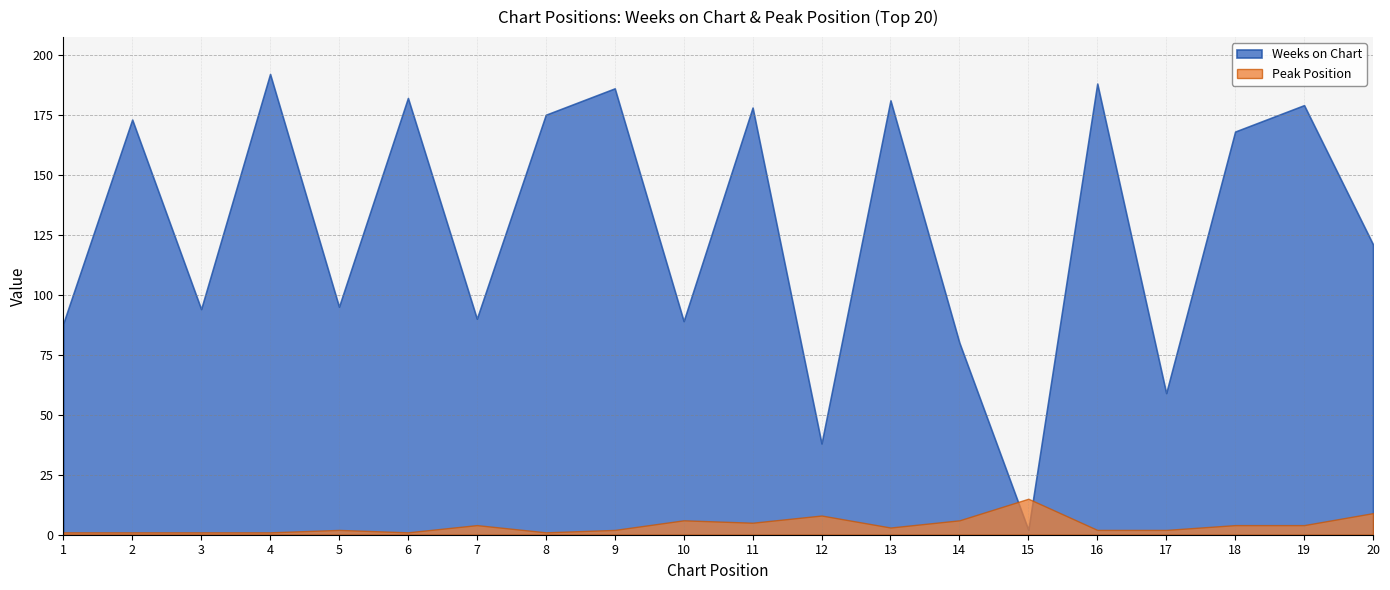

Rank the series by their maximum value, from highest to lowest.

Weeks on Chart, Peak Position